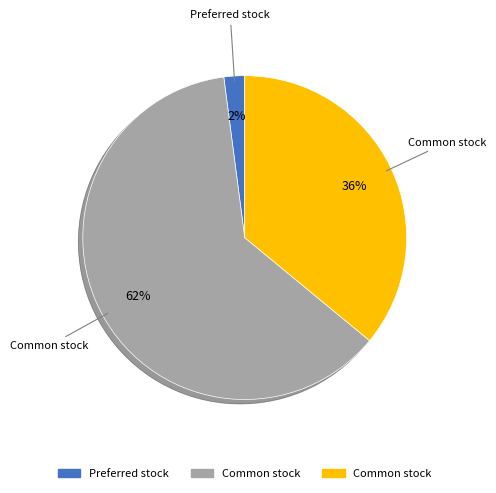

To the nearest percent, what is the average slice percentage?

33%